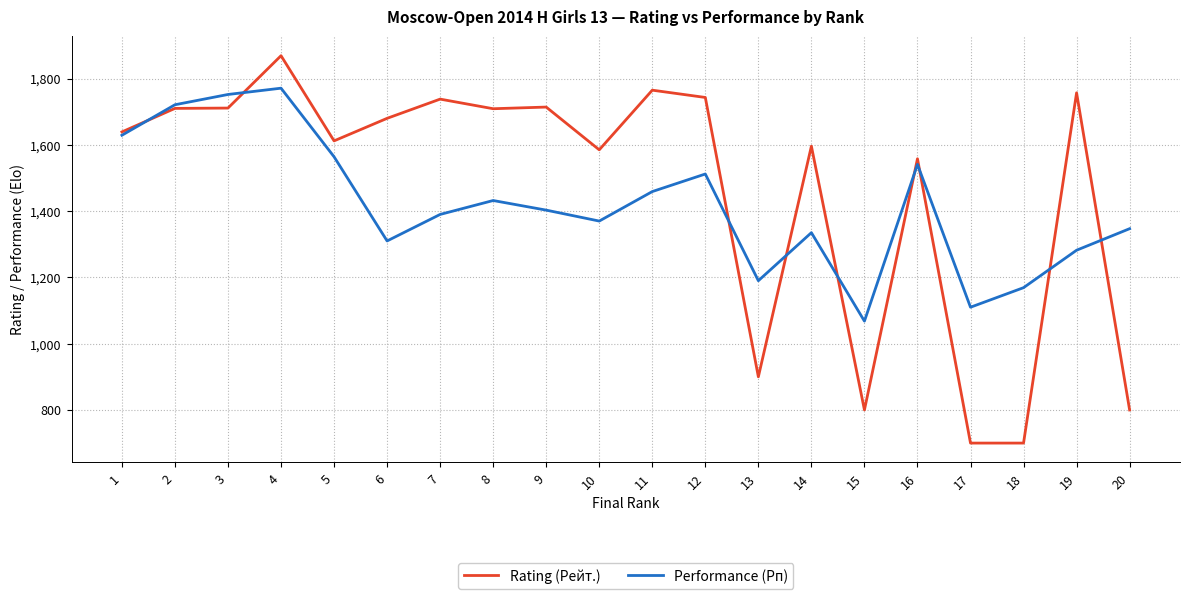

What is the average value of the Rating (Рейт.) series?

1464